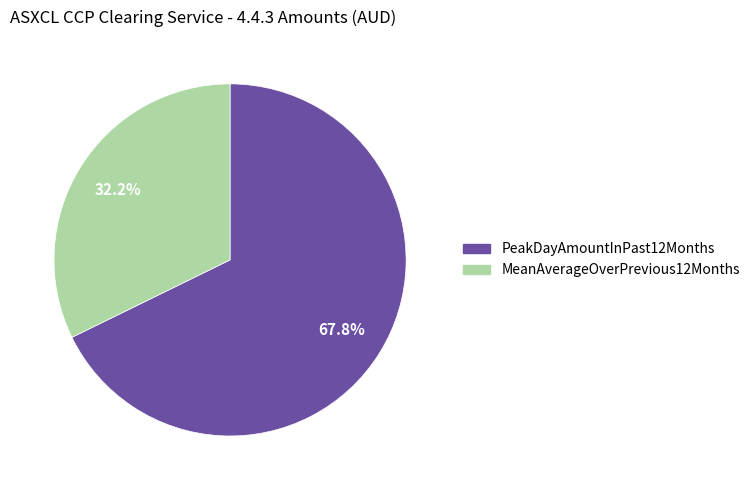

Rank the categories by value from lowest to highest.

MeanAverageOverPrevious12Months, PeakDayAmountInPast12Months